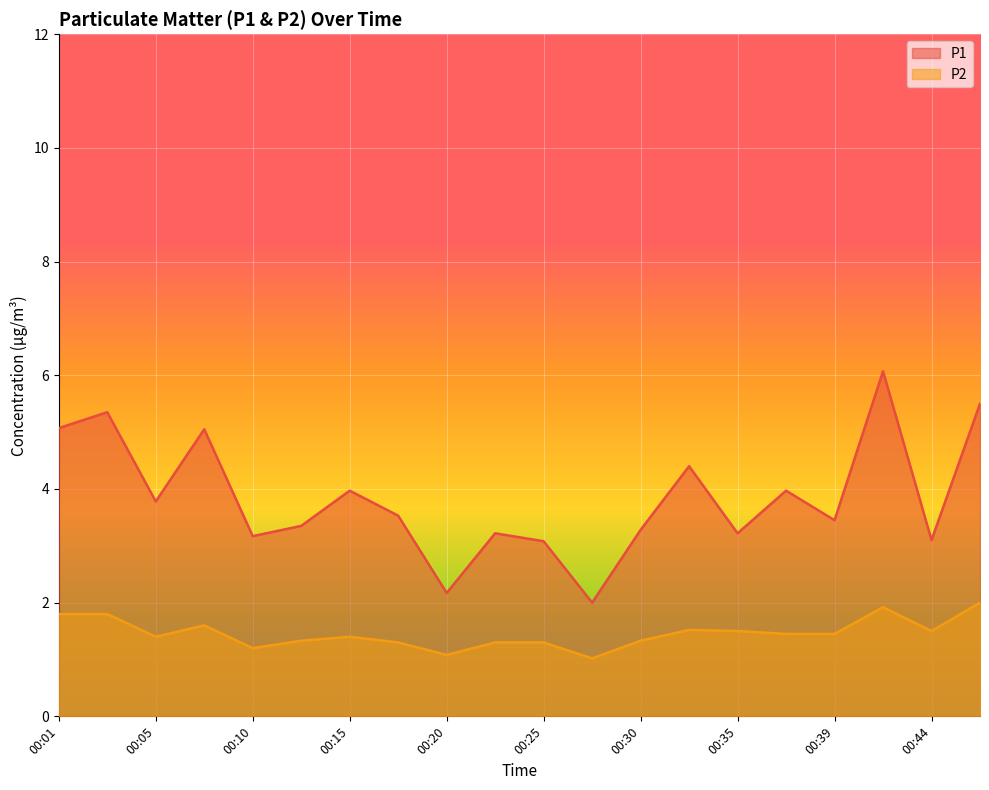

Is the value of P2 at 00:05 greater than the value of P1 at 00:42?

No